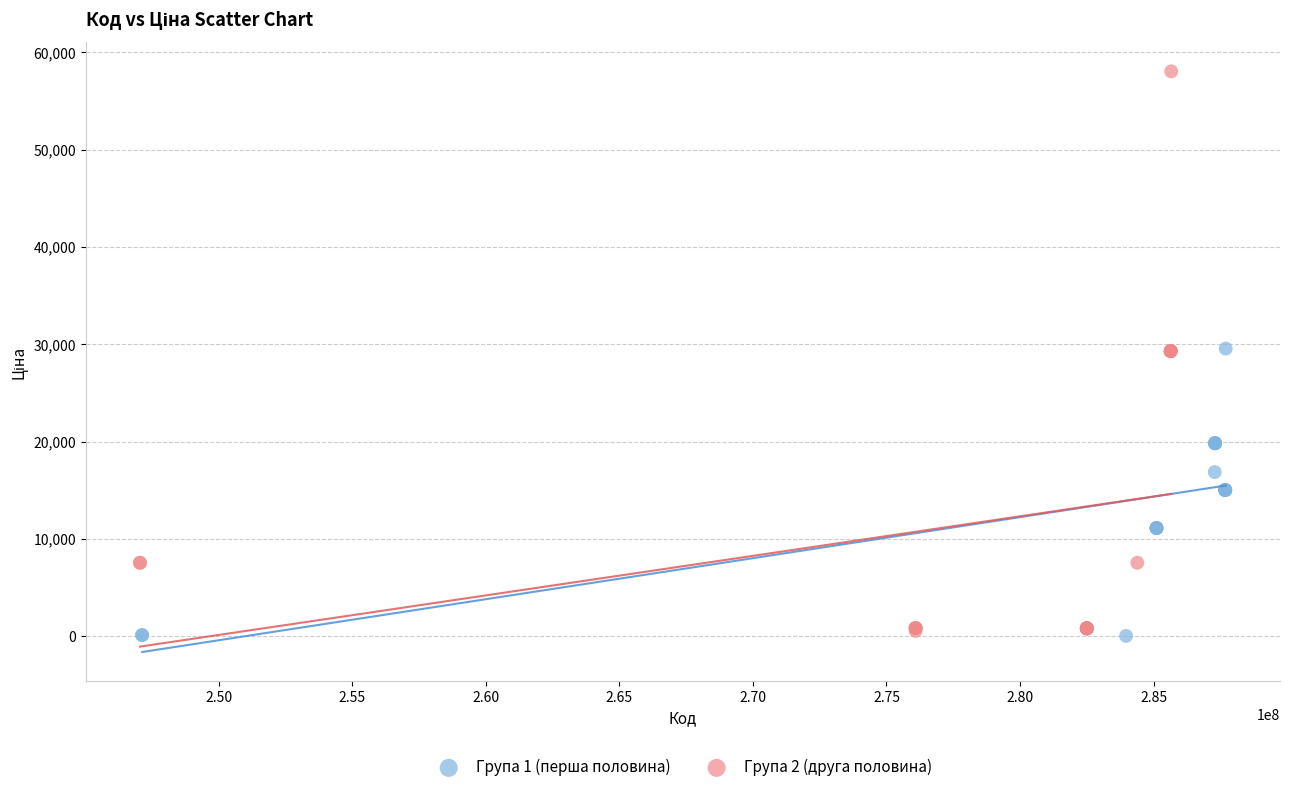

What are all the series names shown in the legend?

Група 1 (перша половина), Група 2 (друга половина)